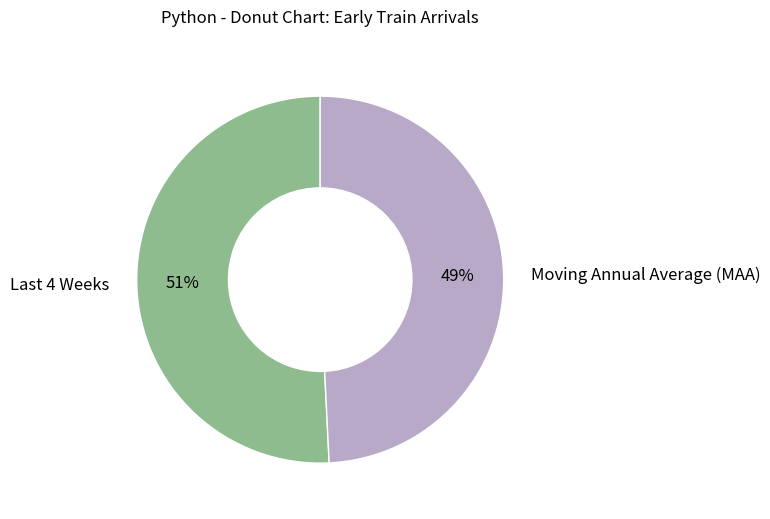

Is Moving Annual Average (MAA) the majority of the pie?

No